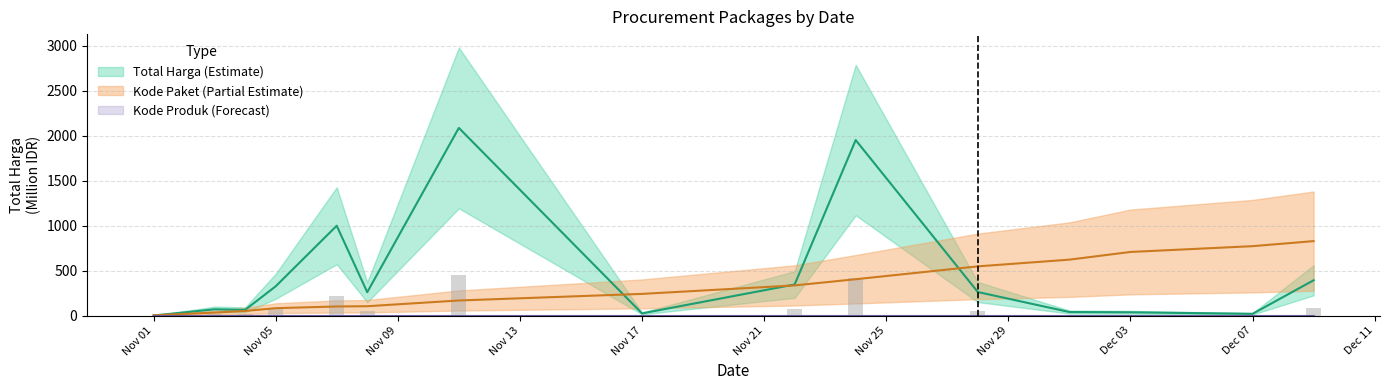

What is the maximum value for Kode Paket?

827.3